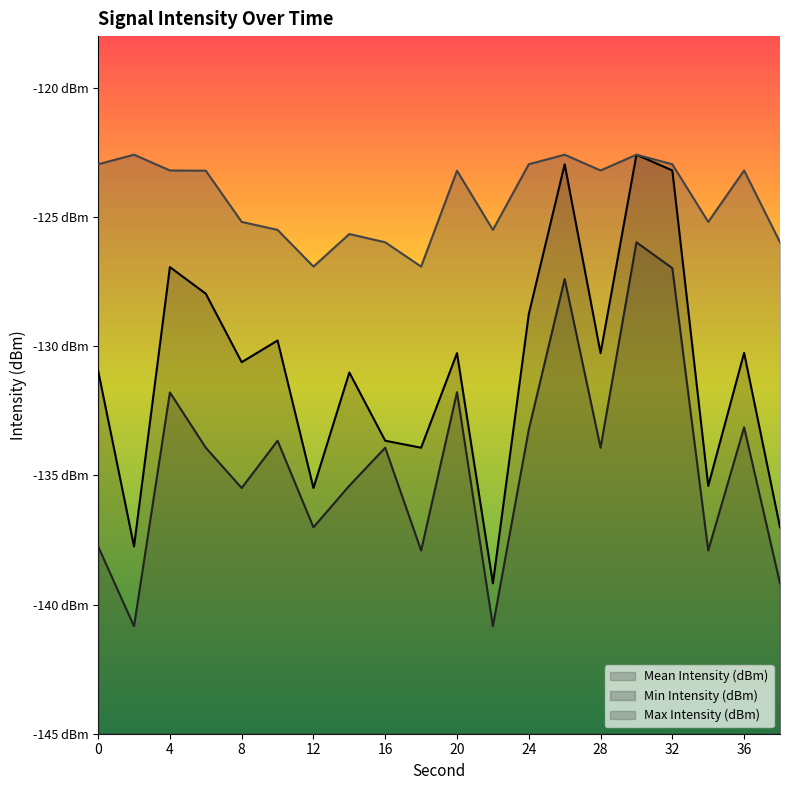

What is the difference between the highest and lowest values at 24?

10.3